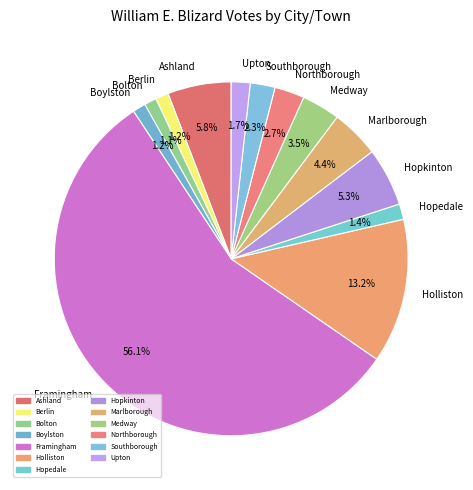

Between Framingham and Upton, which is larger?

Framingham